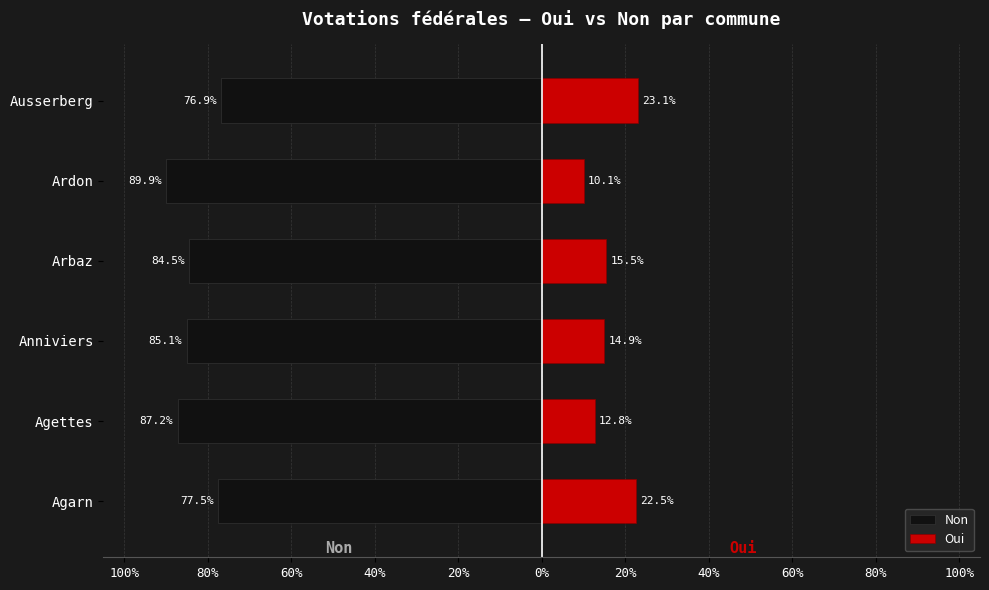

What is the sum of all Oui values?

98.9